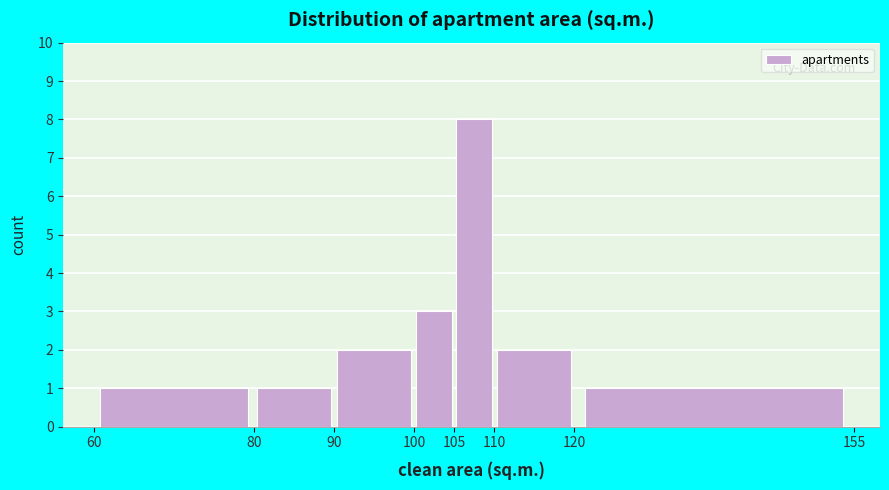

Reading left to right, transcribe this chart: for each bar, give the range it covers on the x-axis and its height. The values are not printed on the chart, so give them approximately, as read against the axis.

60 to 80: 1
80 to 90: 1
90 to 100: 2
100 to 105: 3
105 to 110: 8
110 to 120: 2
120 to 155: 1